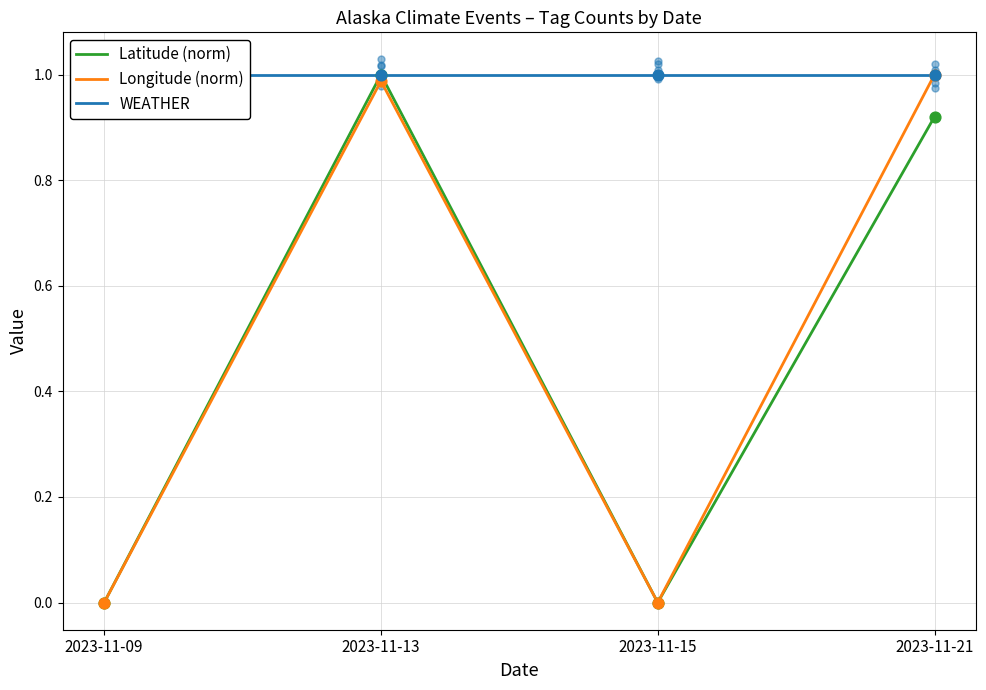

Which series has the largest total across all categories?

WEATHER